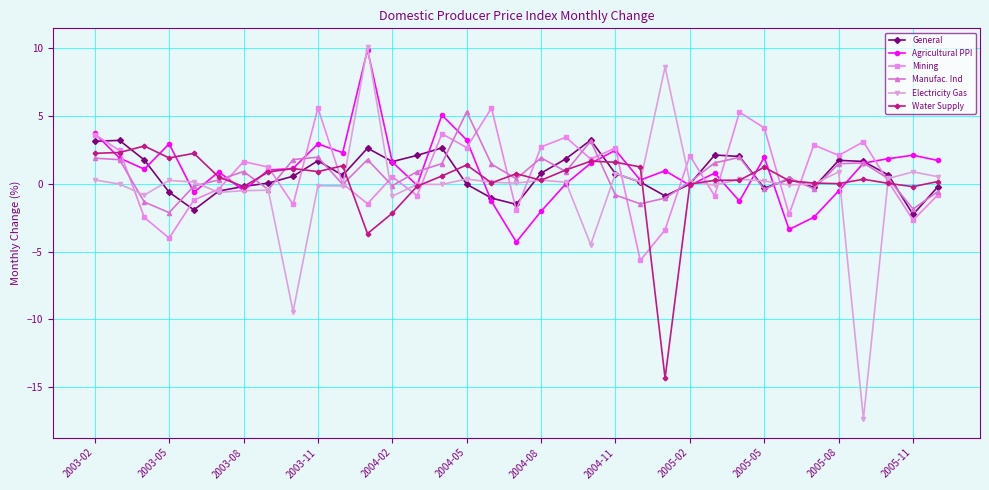

Which series has the widest spread of values?

Electricity Gas